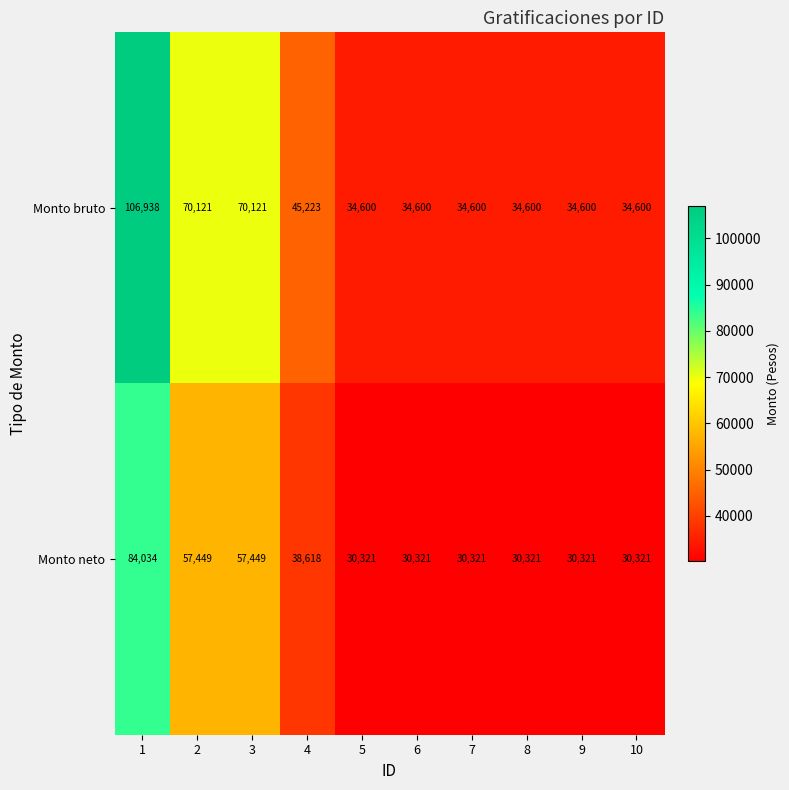

What is the sum of all Monto neto values?

419476